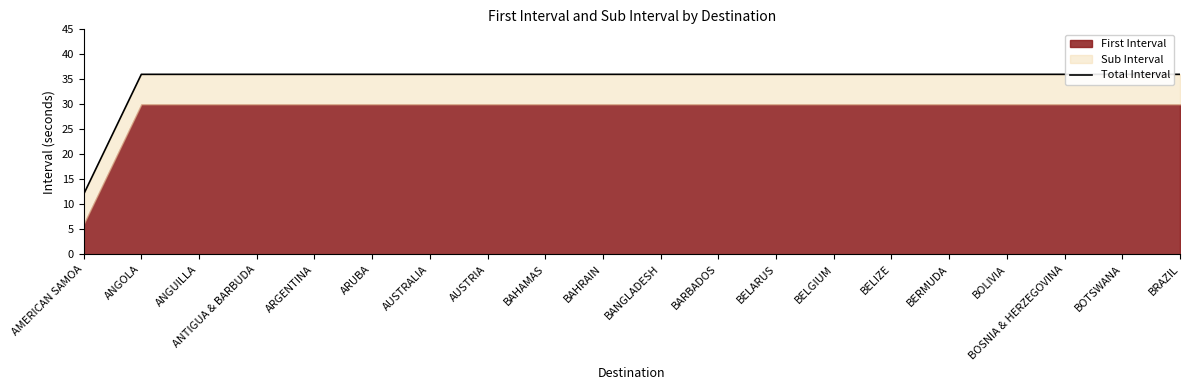

What is the minimum value shown in the chart?

12